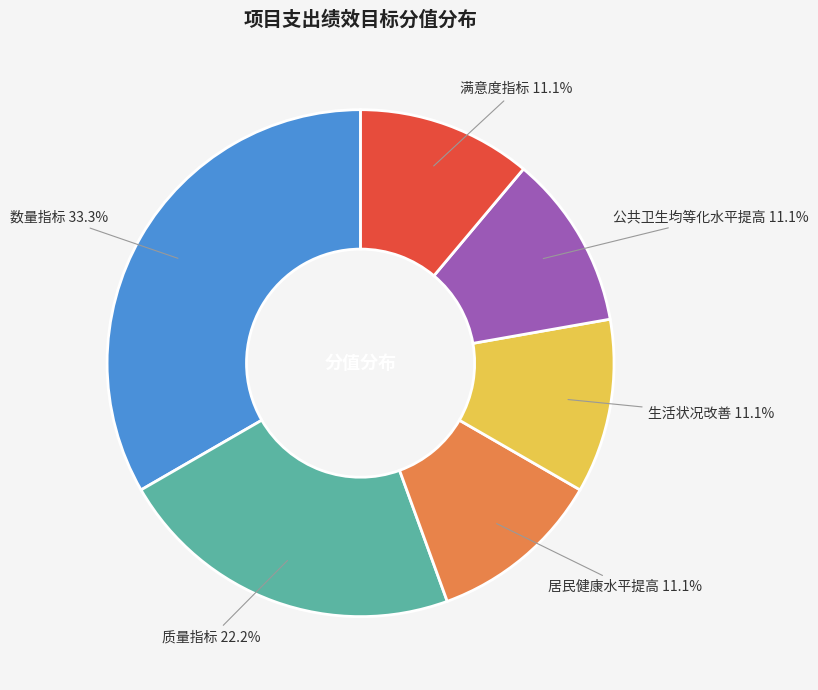

To the nearest percent, what is the difference between the largest and smallest slice percentages?

22%